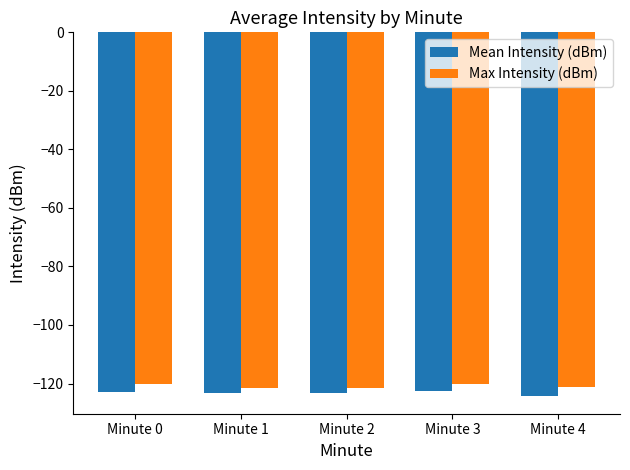

How many groups of bars are there?

5